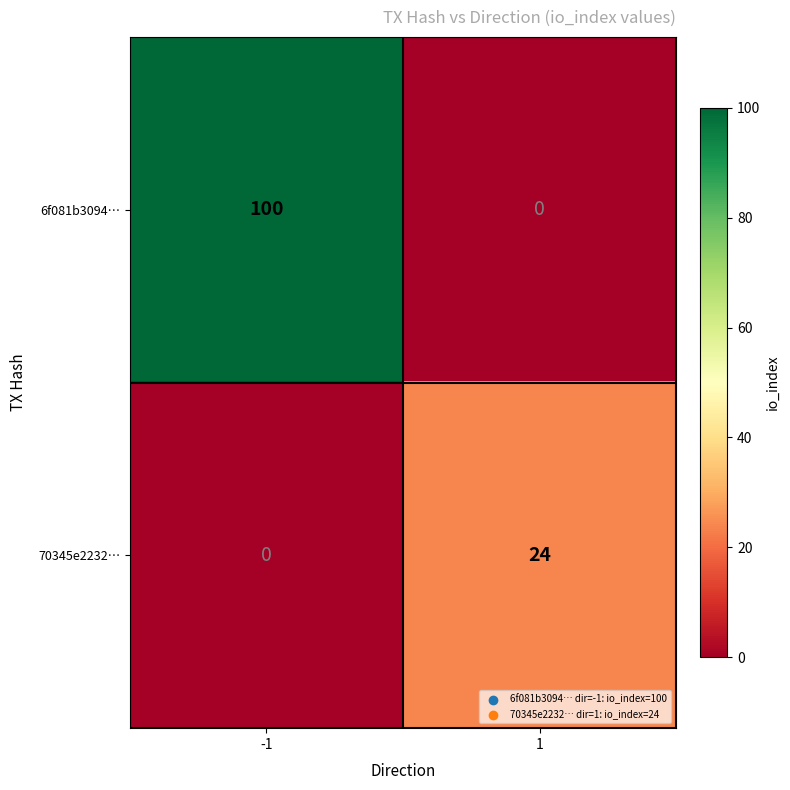

Count the number of categories in the chart.

2